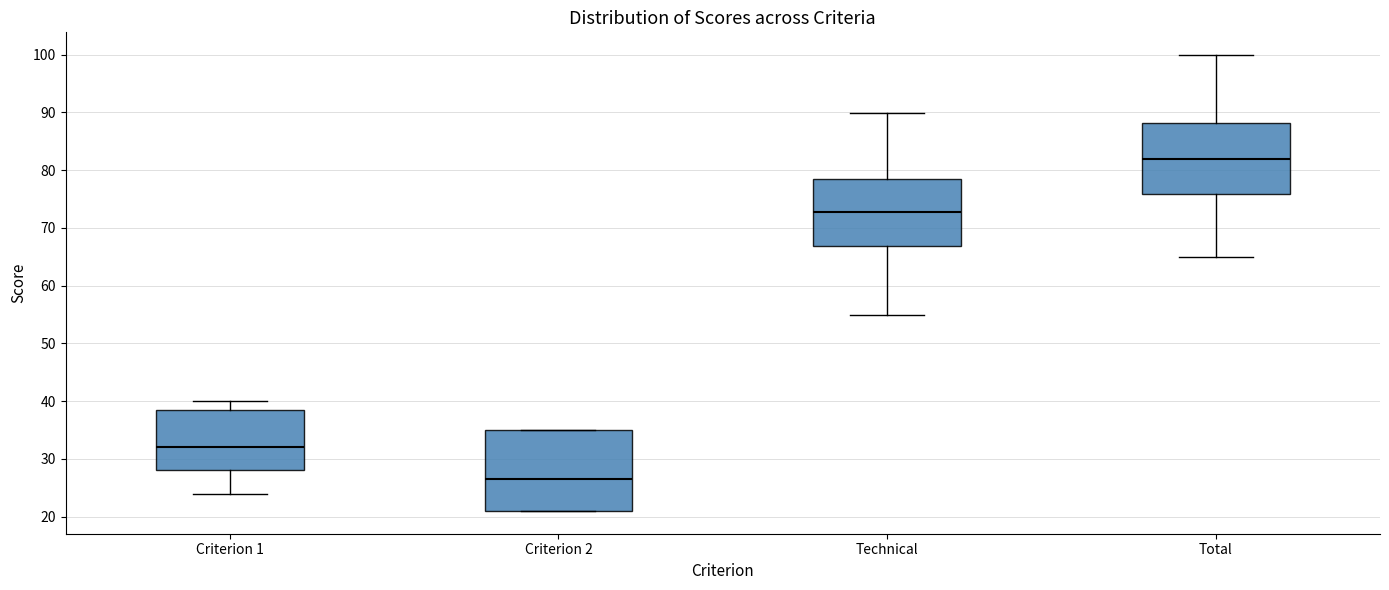

Which box is the tallest, from its lower edge to its upper edge?

Criterion 2